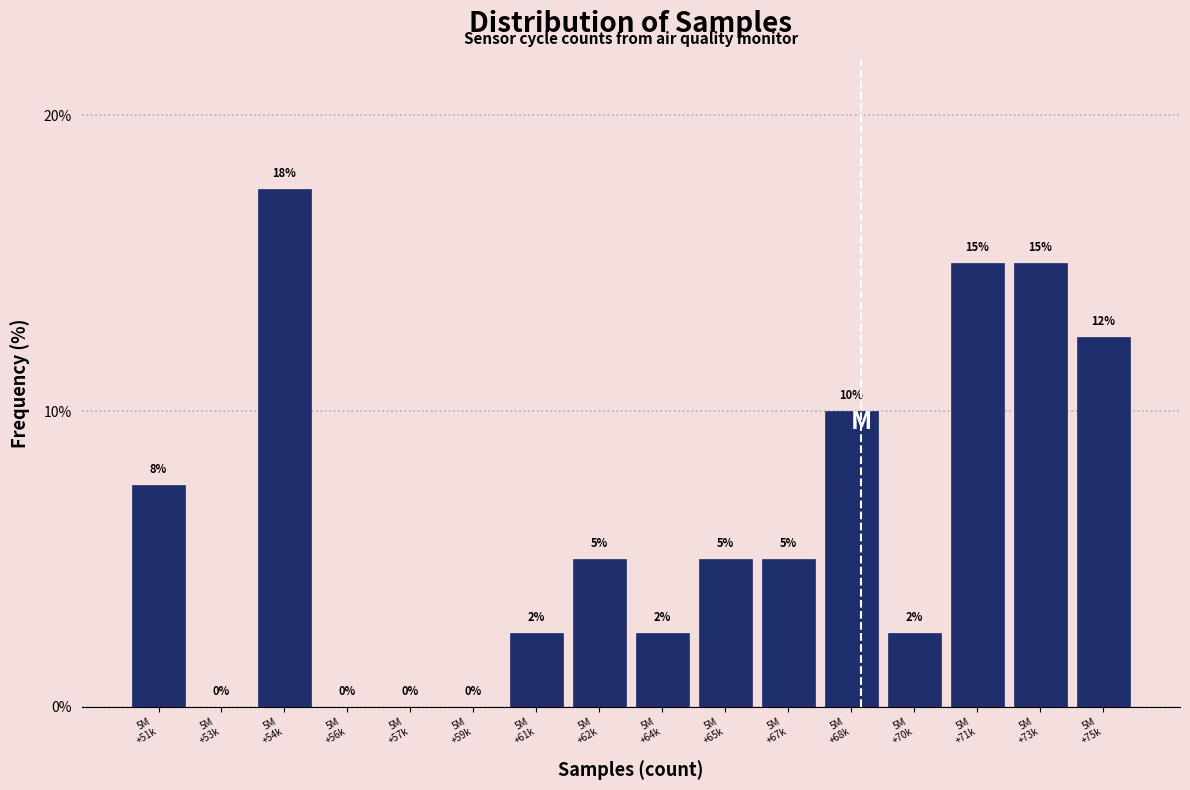

What is the greatest value displayed?

17.5